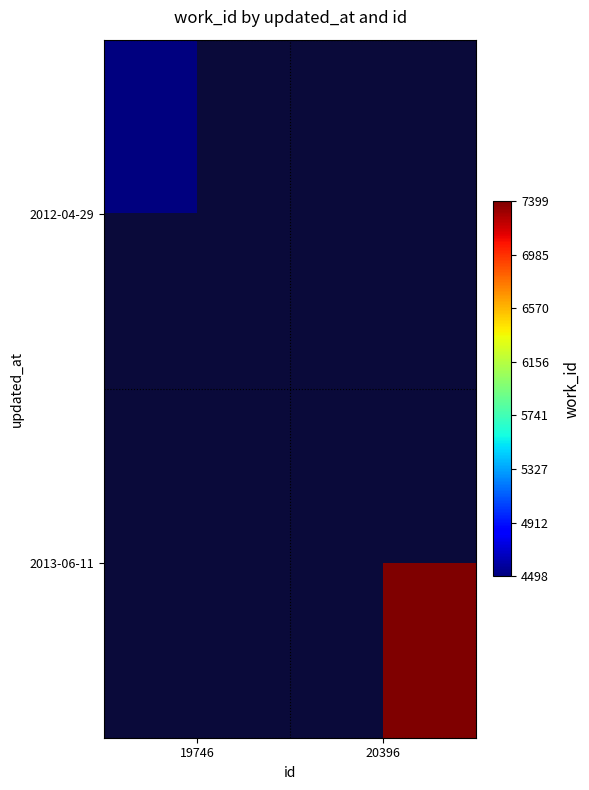

Rank the categories by 2012-04-29 value from lowest to highest.

19746, 20396